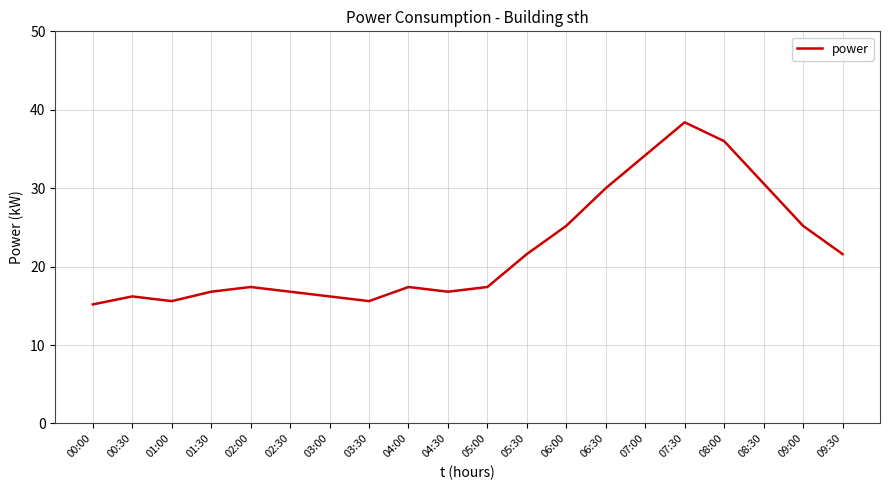

Reading left to right, extract all data points from this chart.

15.2	16.2	15.6	16.8	17.4	16.8	16.2	15.6	17.4	16.8	17.4	21.6	25.2	30.0	34.2	38.4	36.0	30.6	25.2	21.6